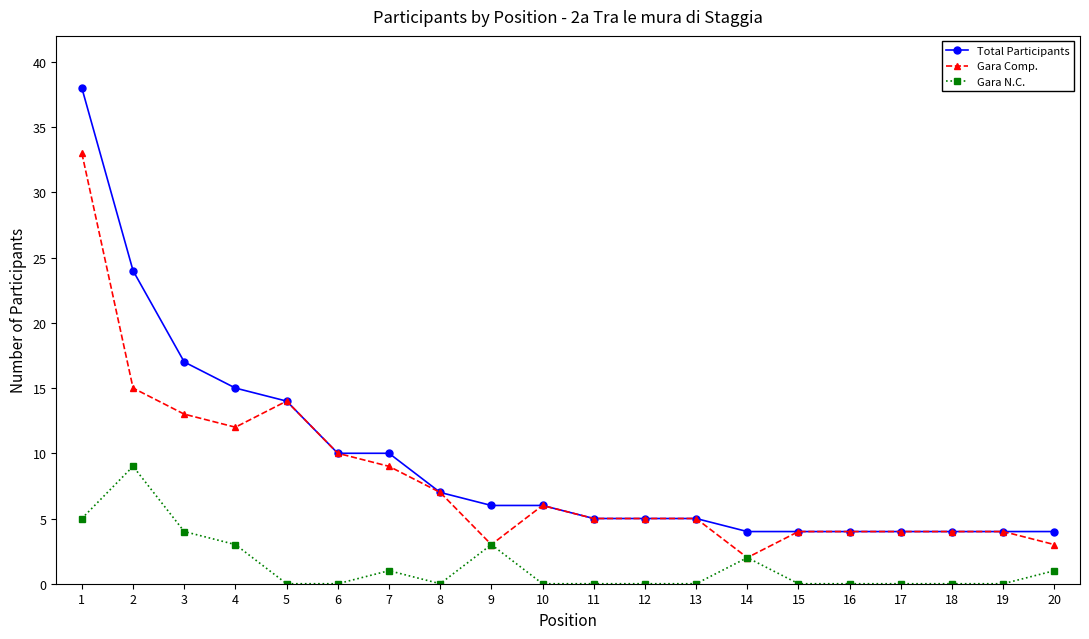

Is the value of Total Participants at 12 greater than the value of Gara N.C. at 18?

Yes